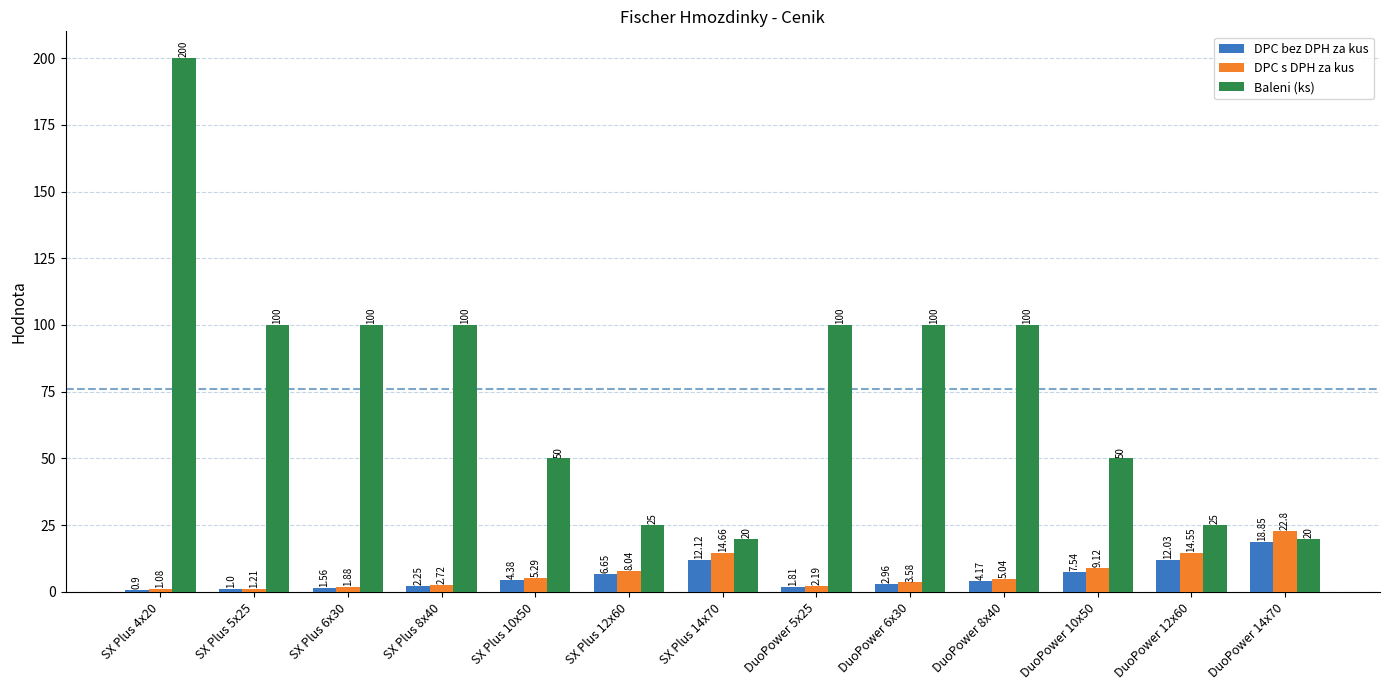

How many values in the DPC bez DPH za kus series exceed 4?

7